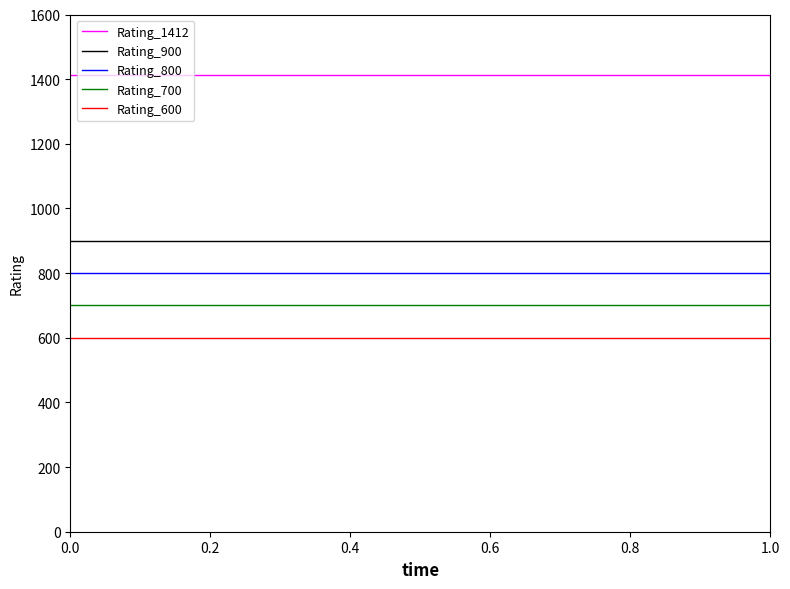

Reading left to right, list all the values displayed in this chart.

Rating_1412: 1412	1412
Rating_900: 900	900
Rating_800: 800	800
Rating_700: 700	700
Rating_600: 600	600